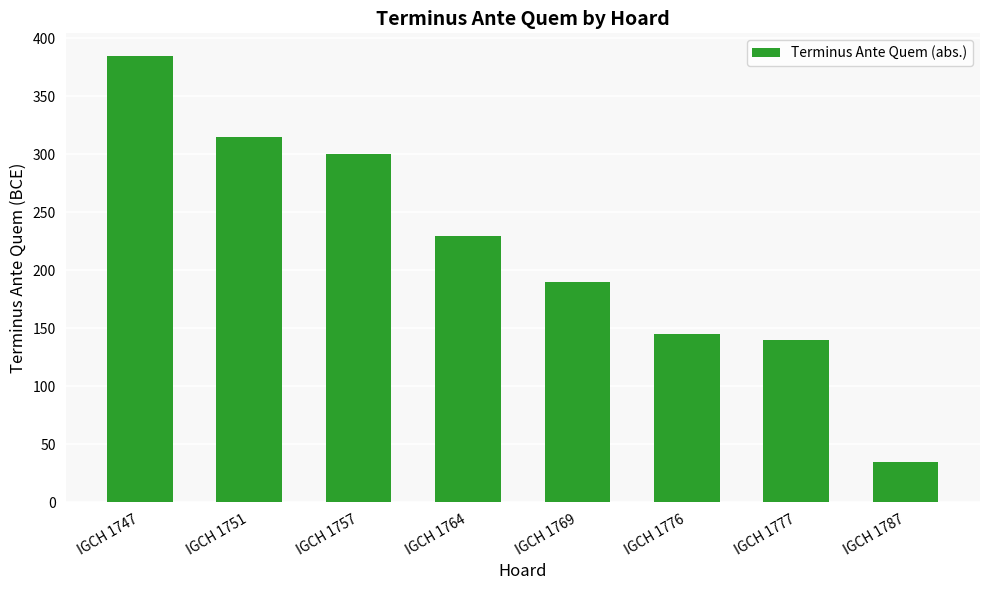

Count the number of categories in the chart.

8